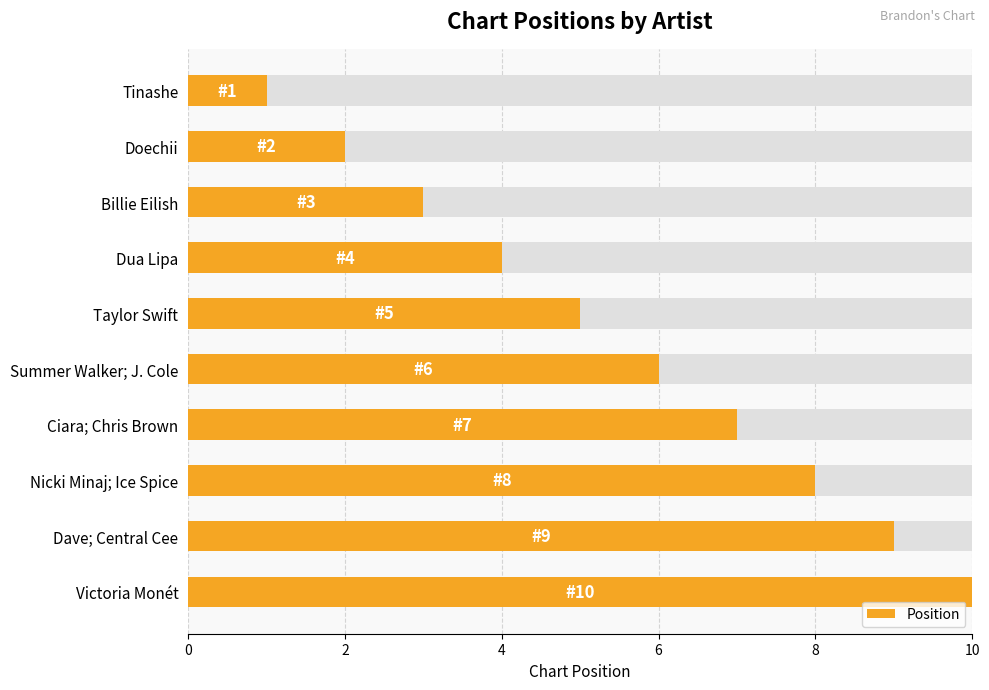

Does the chart contain stacked bars?

No